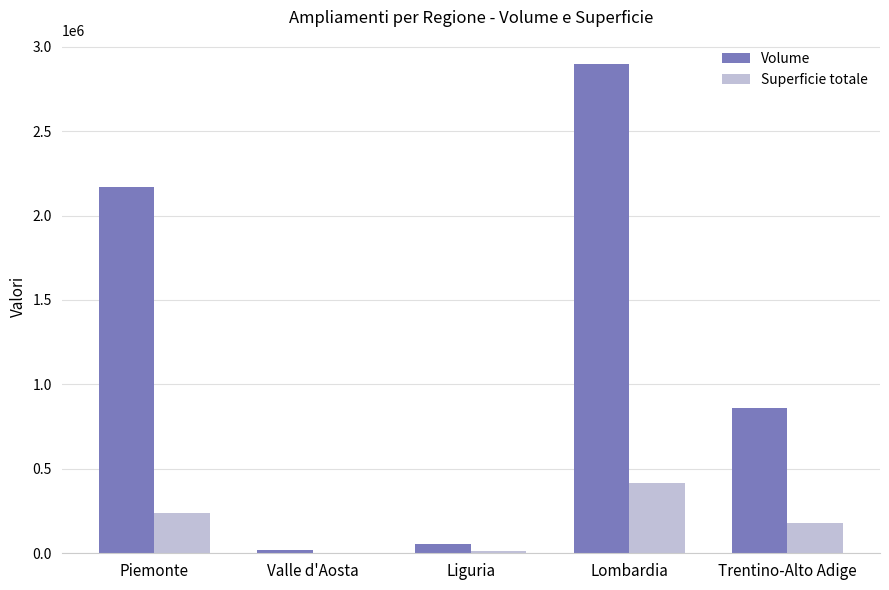

The Volume series shows 16587 at Valle d'Aosta. True or false?

True